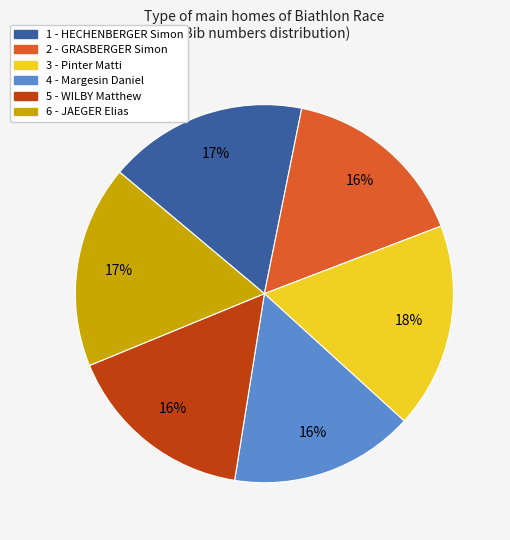

Does 4 - Margesin Daniel represent more than half of the total?

No